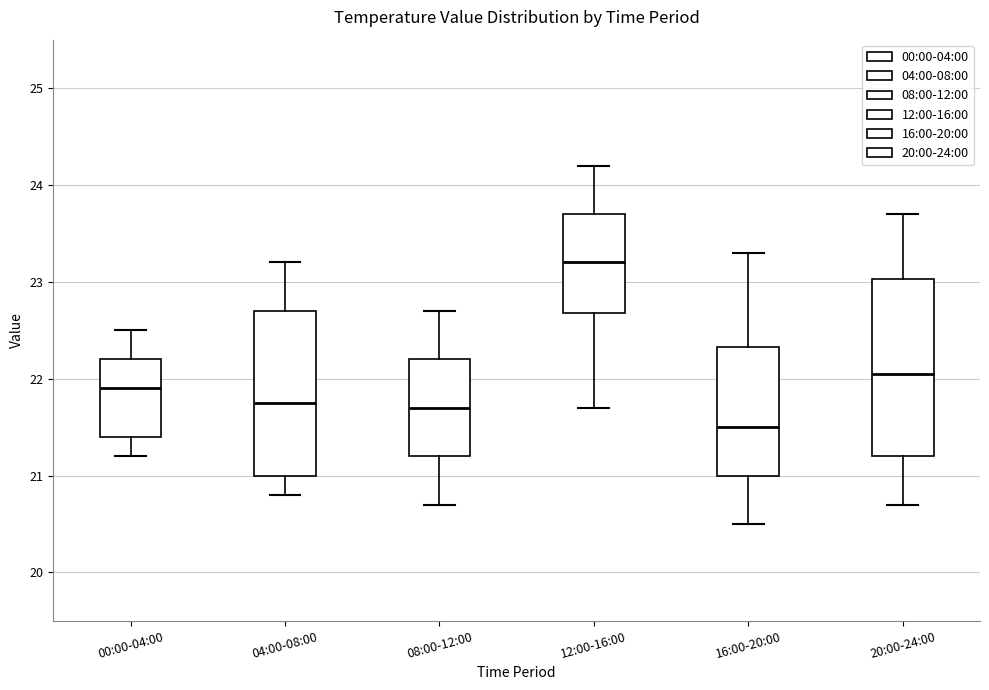

Which box's median line is the highest?

12:00-16:00